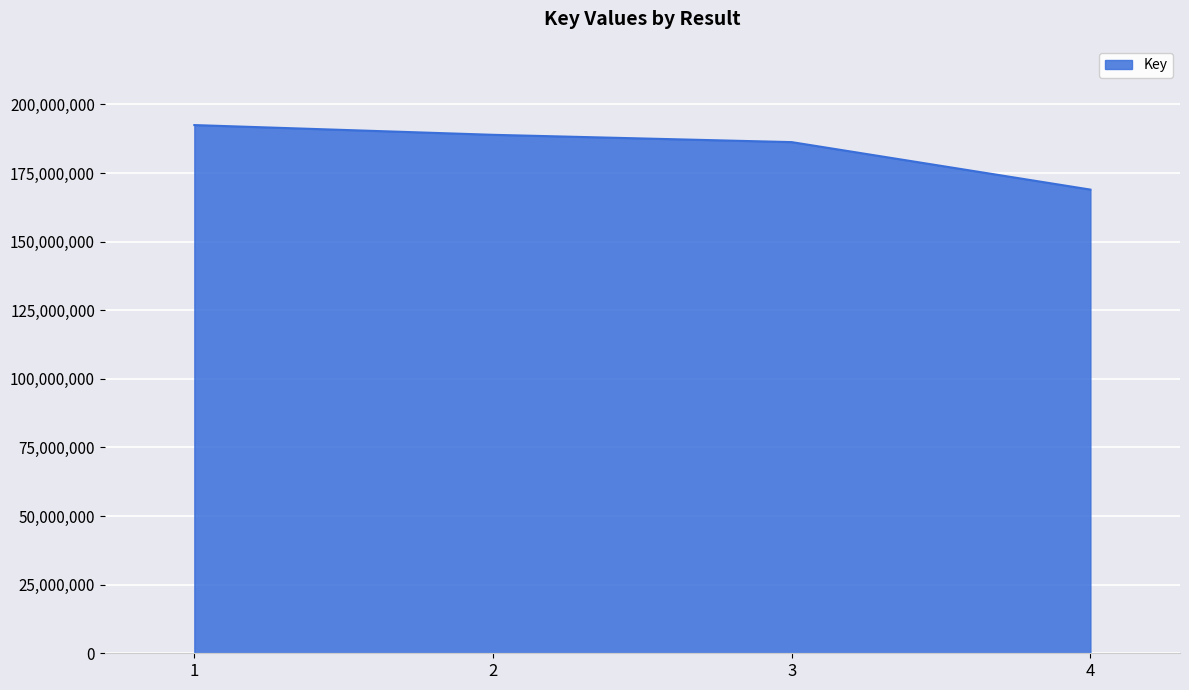

What is the smallest value displayed?

168954074